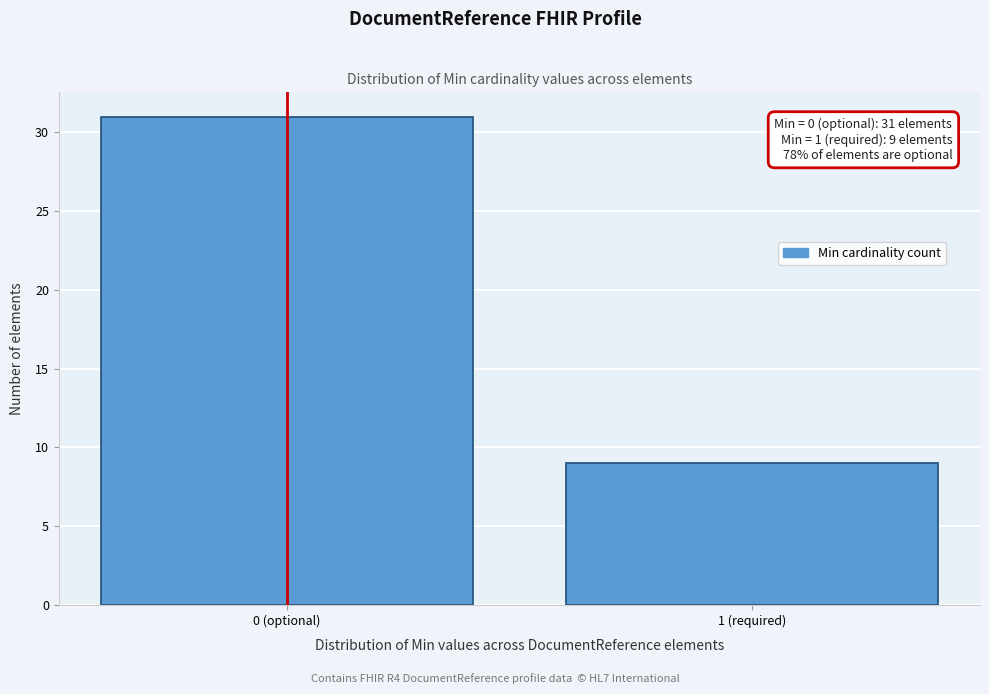

Reading right to left, transcribe all the data shown in this chart.

9	31